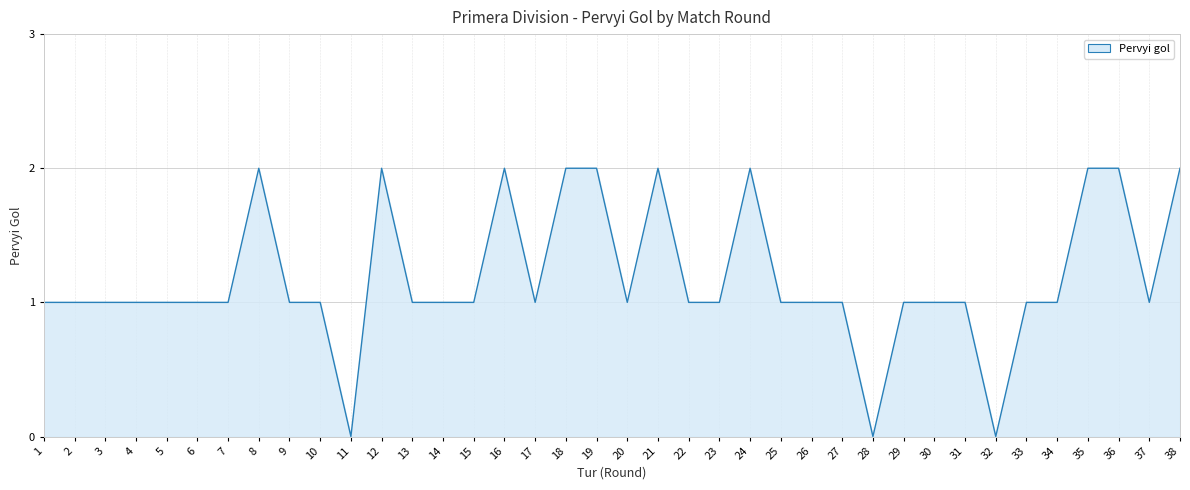

Count the number of data series in this chart.

1